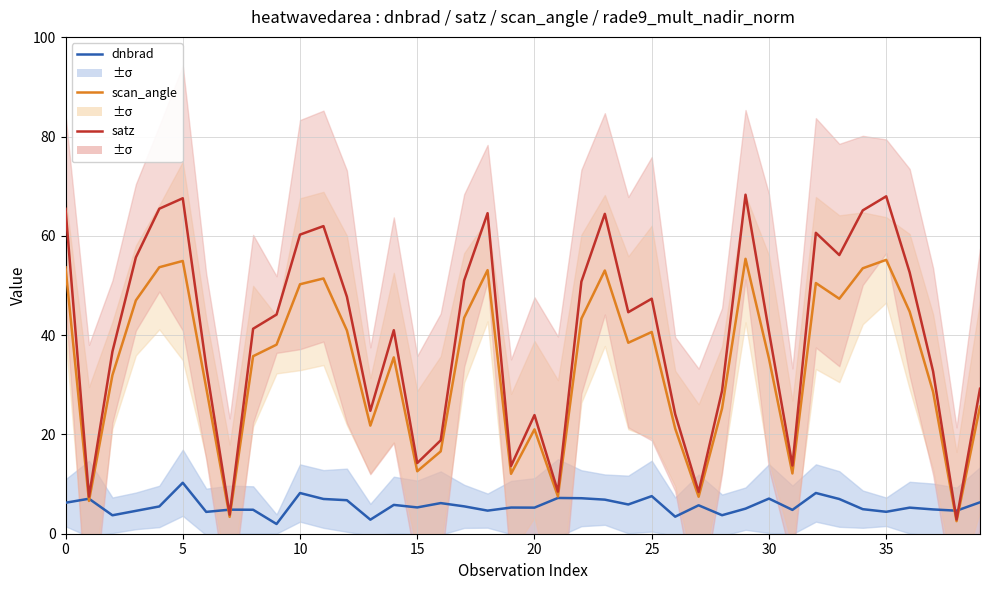

Rank the series at 16 from highest to lowest value.

satz, scan_angle, dnbrad